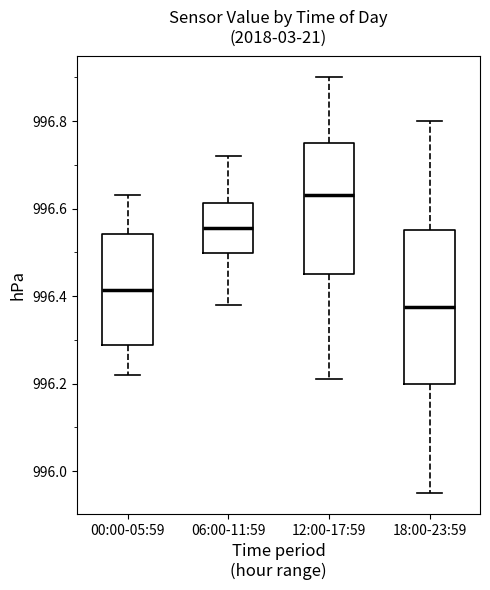

Reading left to right, transcribe this box plot: for each box, give where its median line is, the range the box spans, and where its two whiskers end, as read against the y-axis. The values are not printed on the chart, so give them approximately, as read against the axis.

00:00-05:59: median 996.42, box 996.28 to 996.54, whiskers 996.22 to 996.64
06:00-11:59: median 996.56, box 996.50 to 996.62, whiskers 996.38 to 996.72
12:00-17:59: median 996.64, box 996.46 to 996.76, whiskers 996.22 to 996.90
18:00-23:59: median 996.38, box 996.20 to 996.56, whiskers 995.96 to 996.80